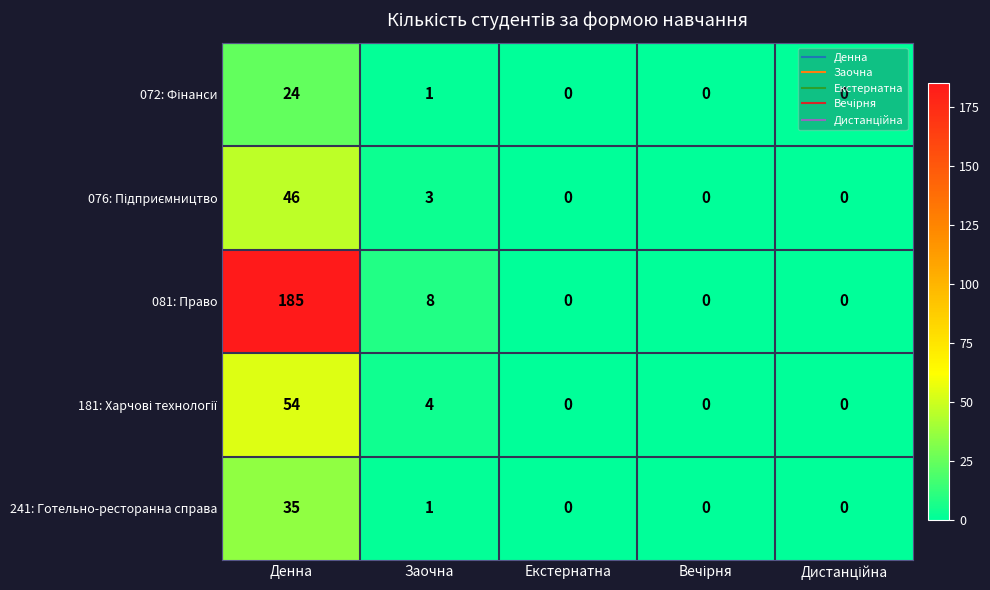

How many categories are shown in the chart?

5